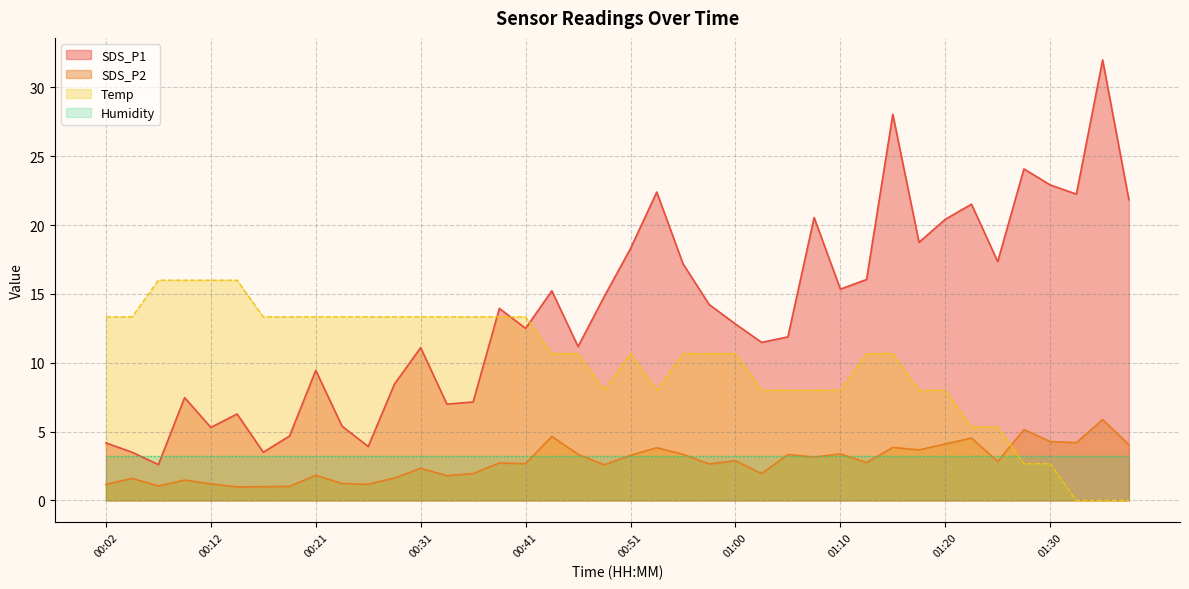

The SDS_P2 series shows 4.7 at 00:43. True or false?

True